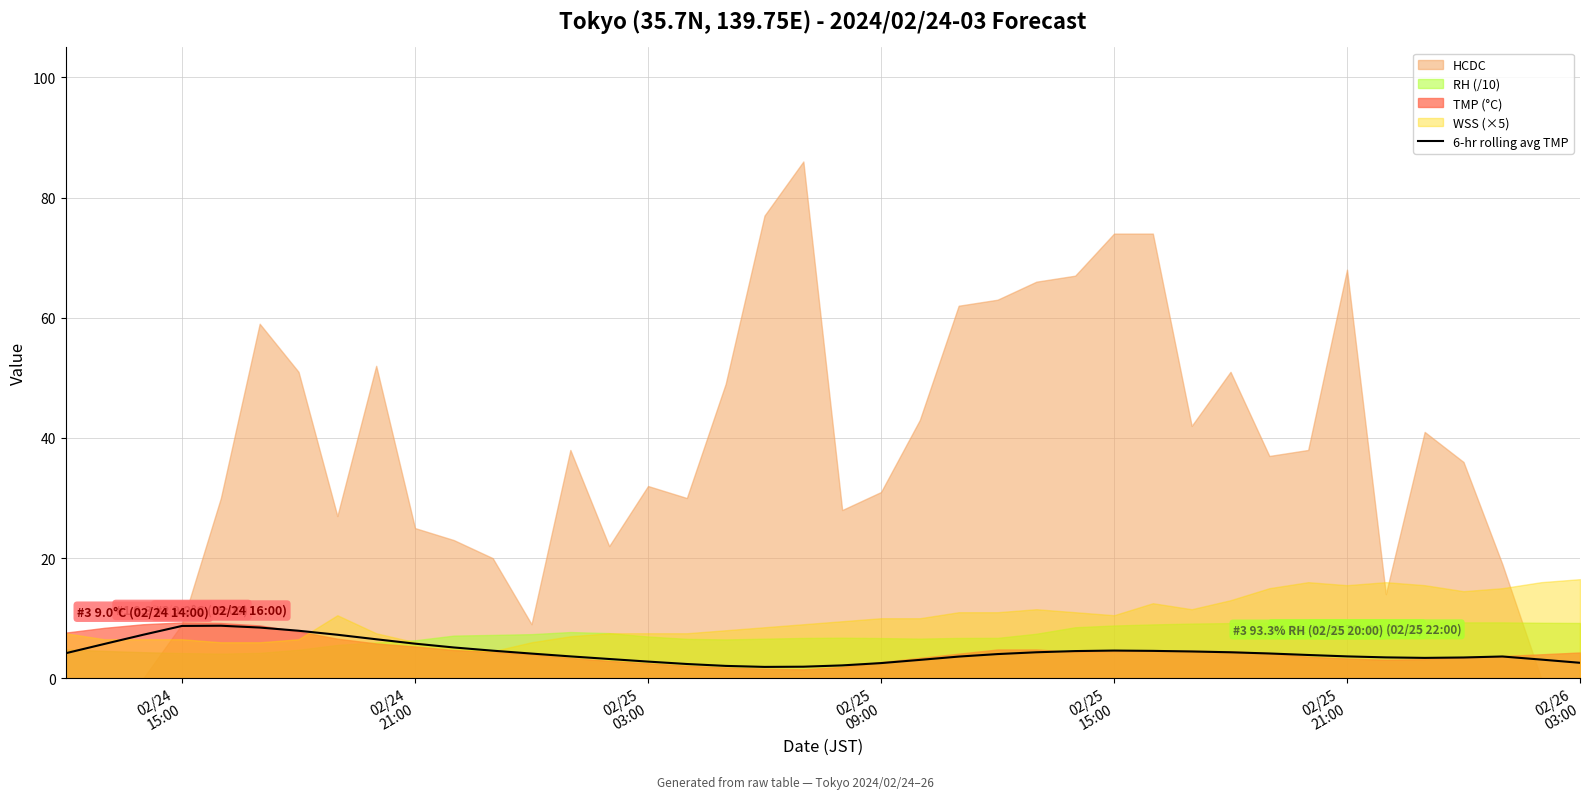

Count the number of values greater than 4.

21